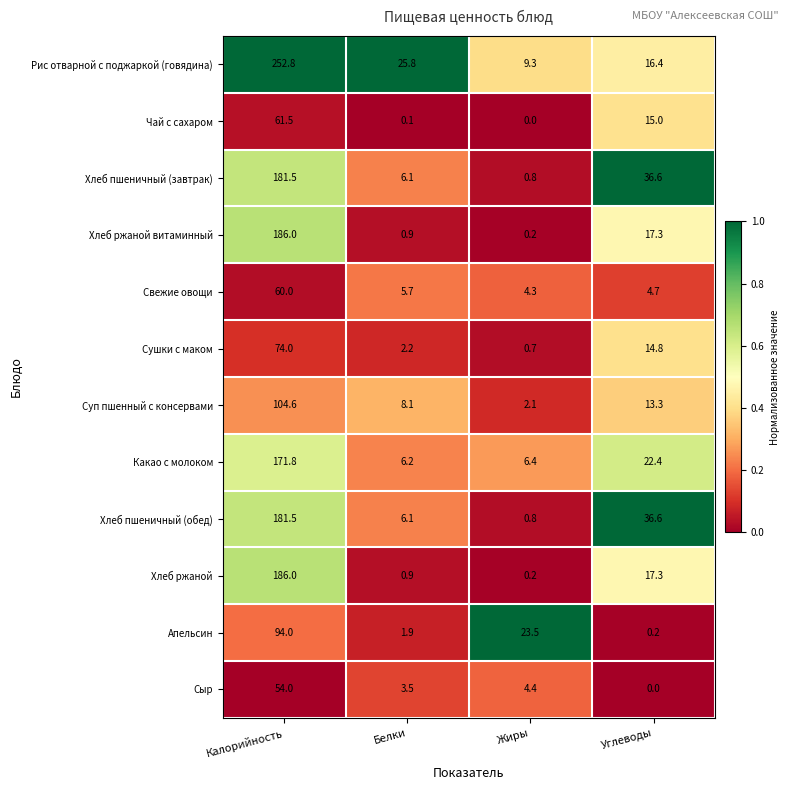

At how many categories does at least one series exceed 0?

4